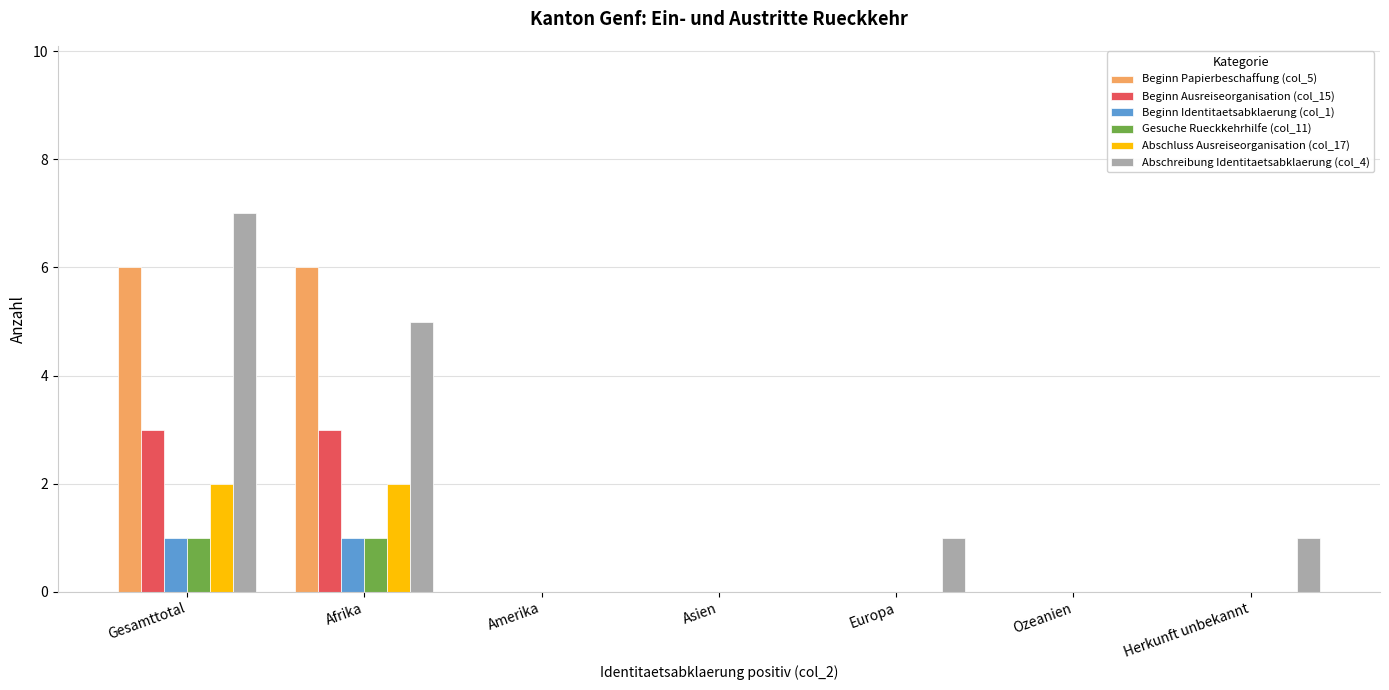

Reading right to left, list all the values displayed in this chart.

Beginn Papierbeschaffung (col_5): 0	0	0	0	0	6	6
Beginn Ausreiseorganisation (col_15): 0	0	0	0	0	3	3
Beginn Identitaetsabklaerung (col_1): 0	0	0	0	0	1	1
Gesuche Rueckkehrhilfe (col_11): 0	0	0	0	0	1	1
Abschluss Ausreiseorganisation (col_17): 0	0	0	0	0	2	2
Abschreibung Identitaetsabklaerung (col_4): 1	0	1	0	0	5	7